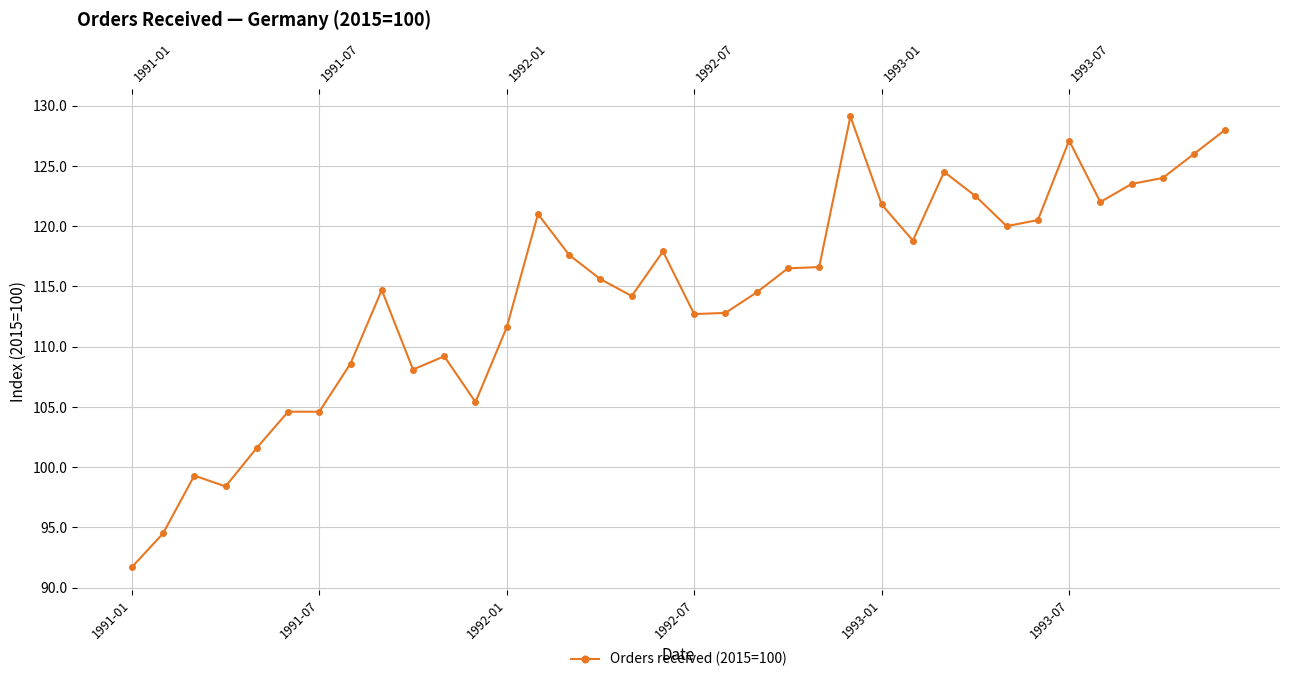

How many interior local peaks (higher than both neighbors) does the data have?

8